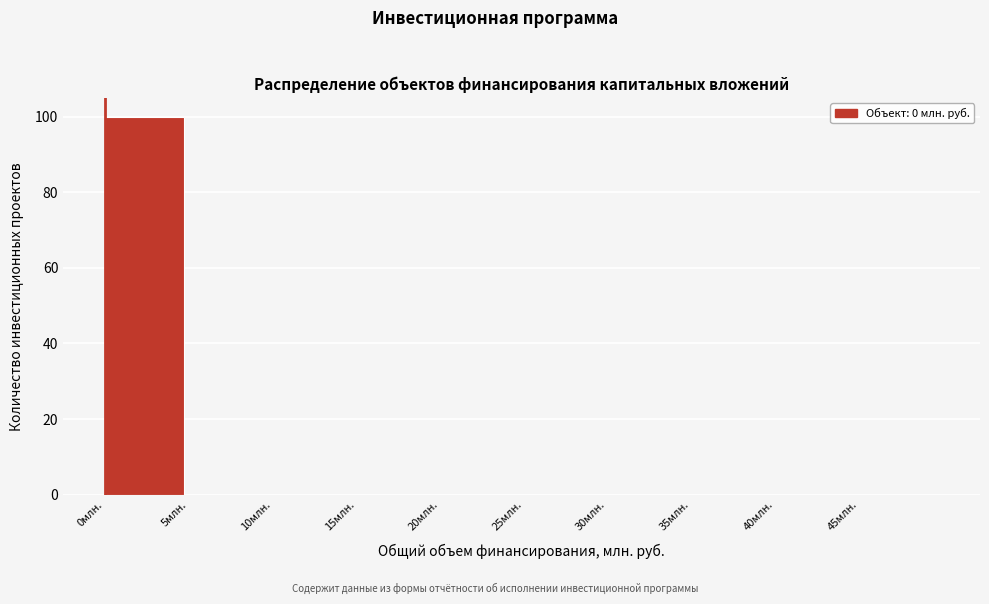

What is the height of the bar covering 0 to 5 on the x-axis? The values are not printed on the chart, so give them approximately, as read against the axis.

100